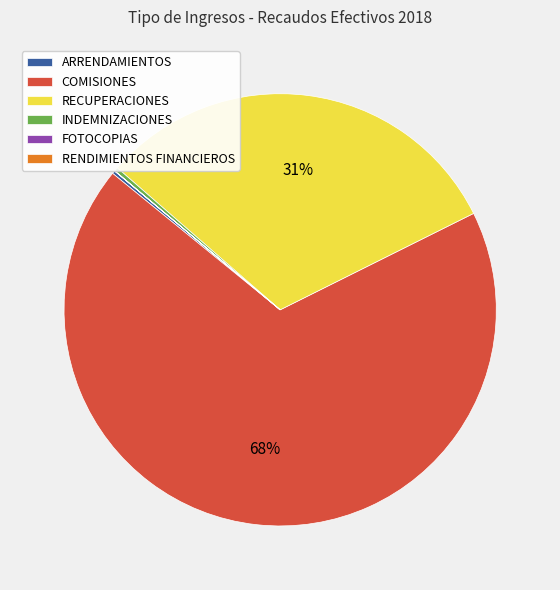

Which slice represents more than half of the pie?

COMISIONES